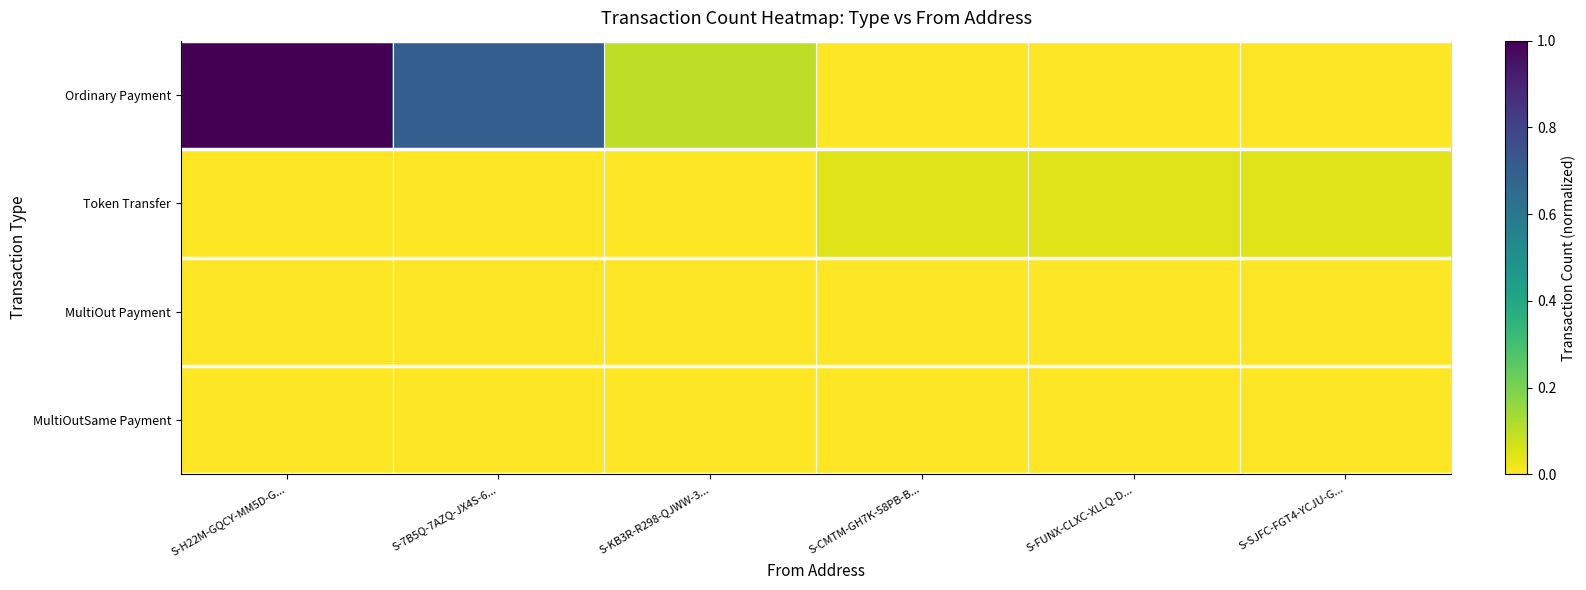

At how many categories does at least one series exceed 0?

6